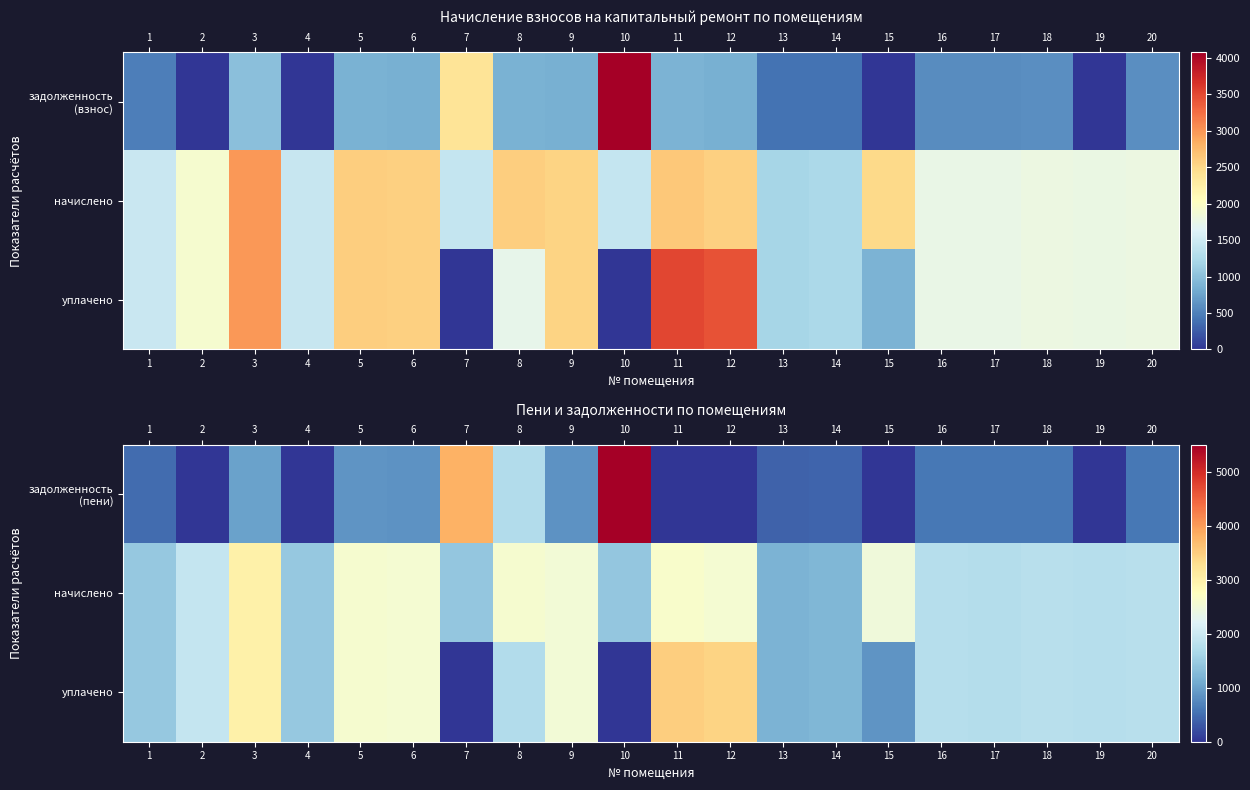

At which category is the sum across all series the highest?

3